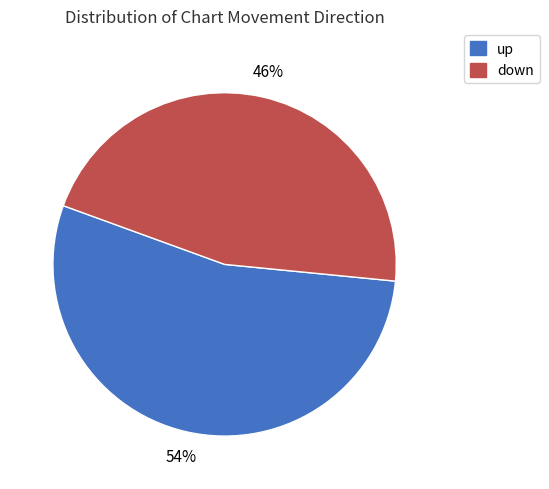

To the nearest percent, what is the difference between the largest and smallest slice percentages?

8%